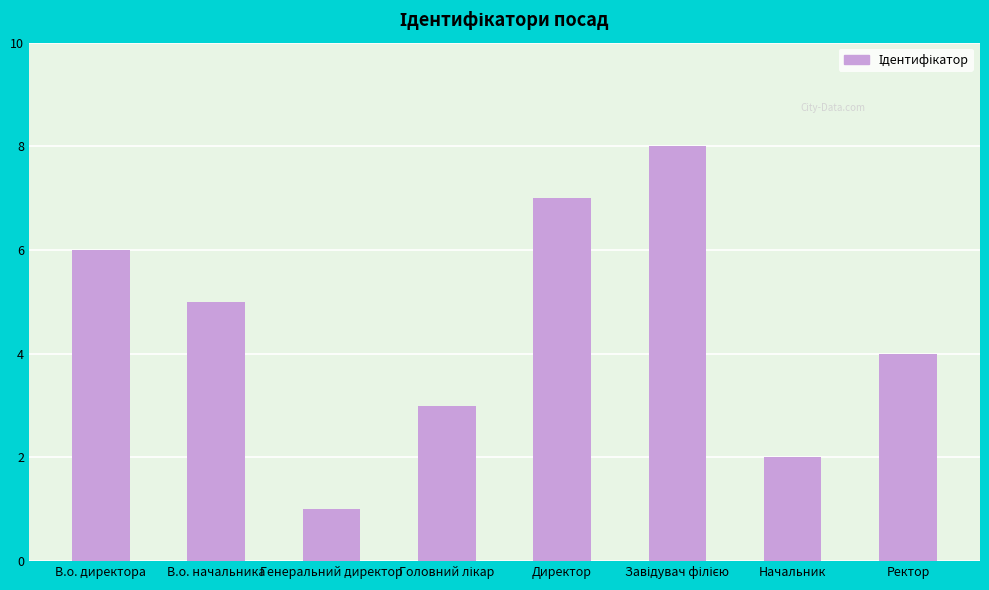

Is it true that the value at Начальник is 2?

True